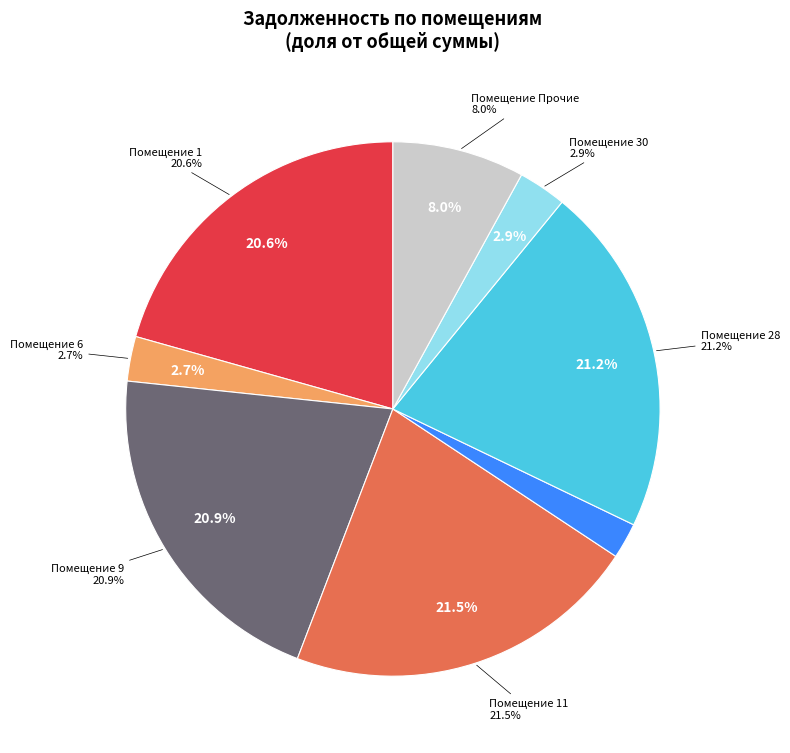

What is the largest slice in the pie chart?

11